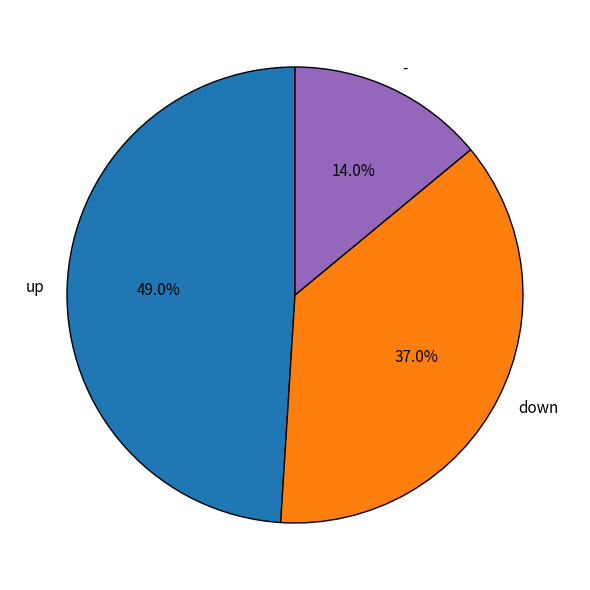

To the nearest percent, what is the difference between the - and up slice percentages?

35%